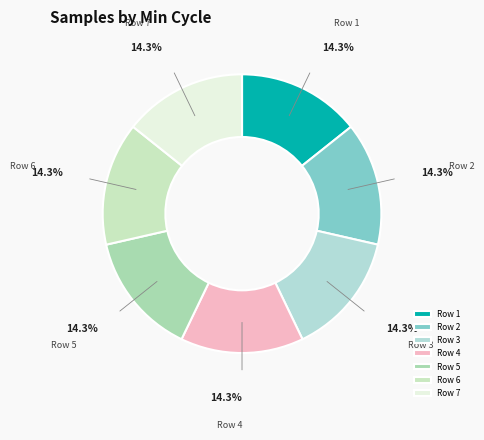

Is there a majority slice in this chart?

No